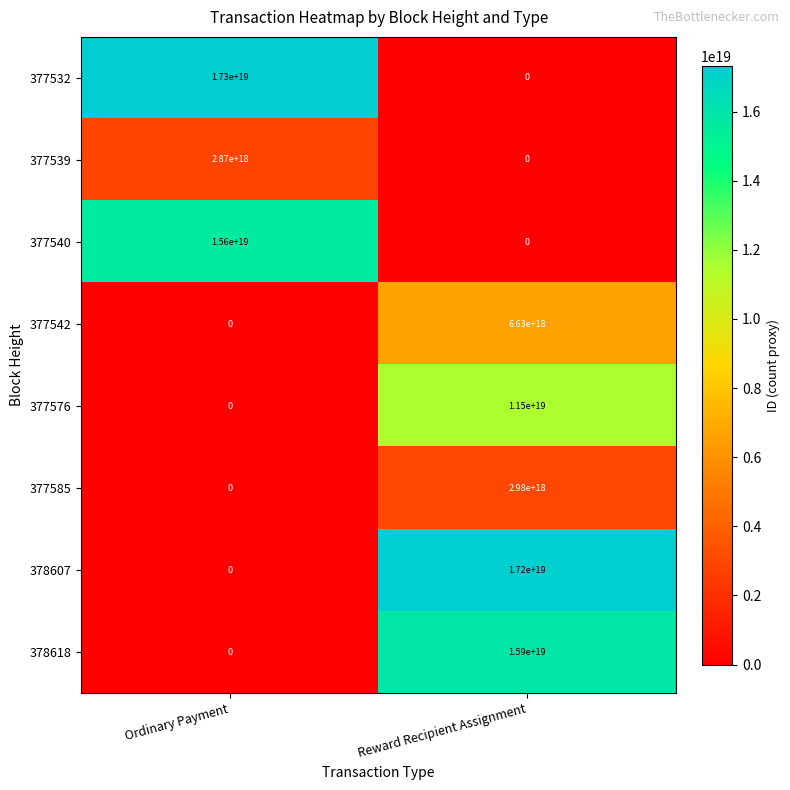

Is it true that 378607 equals 10967565254381348864 at Reward Recipient Assignment?

False